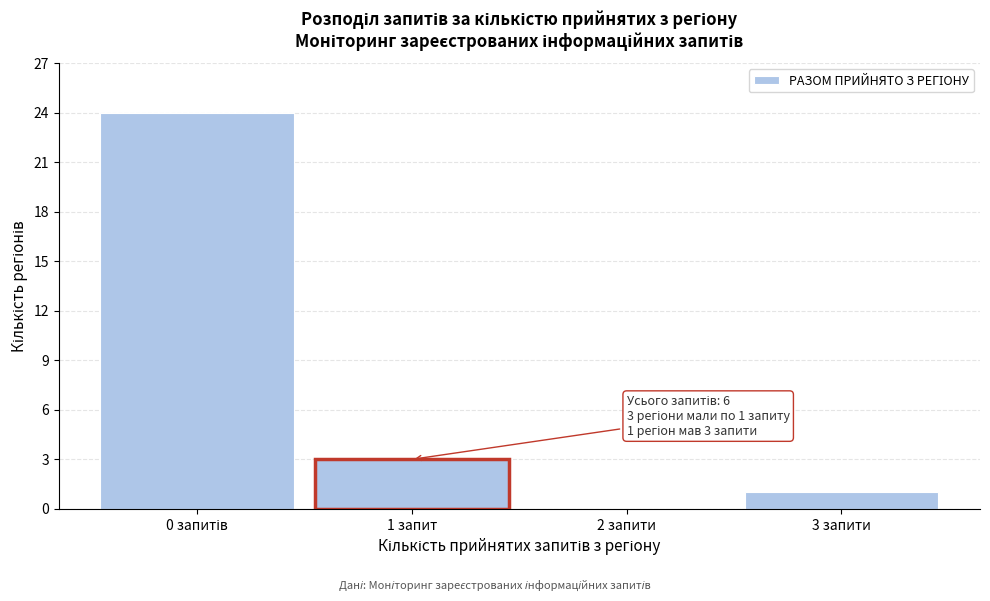

What is the sum of all values?

28